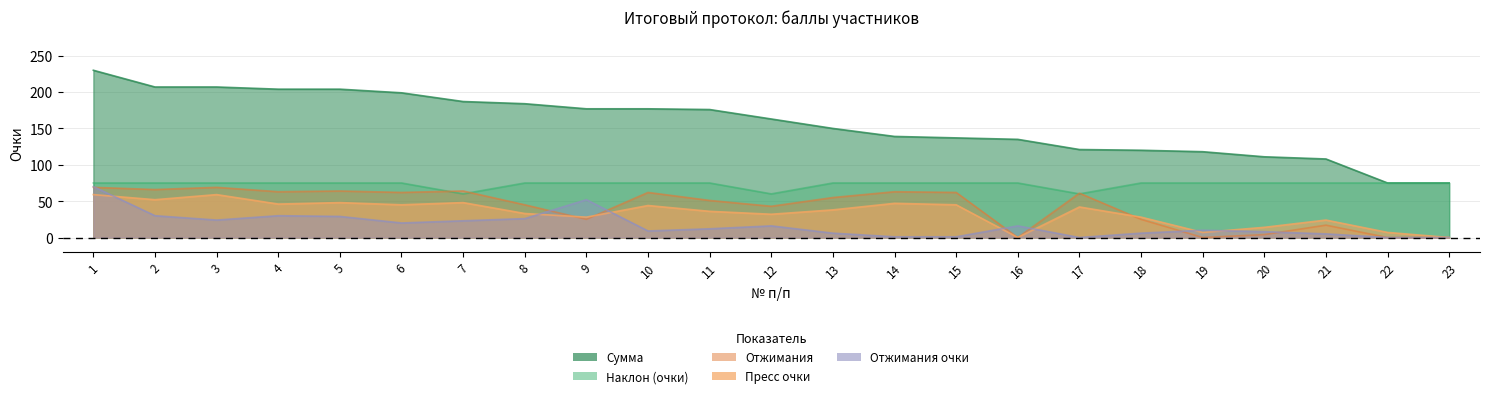

How many categories are shown in the chart?

23